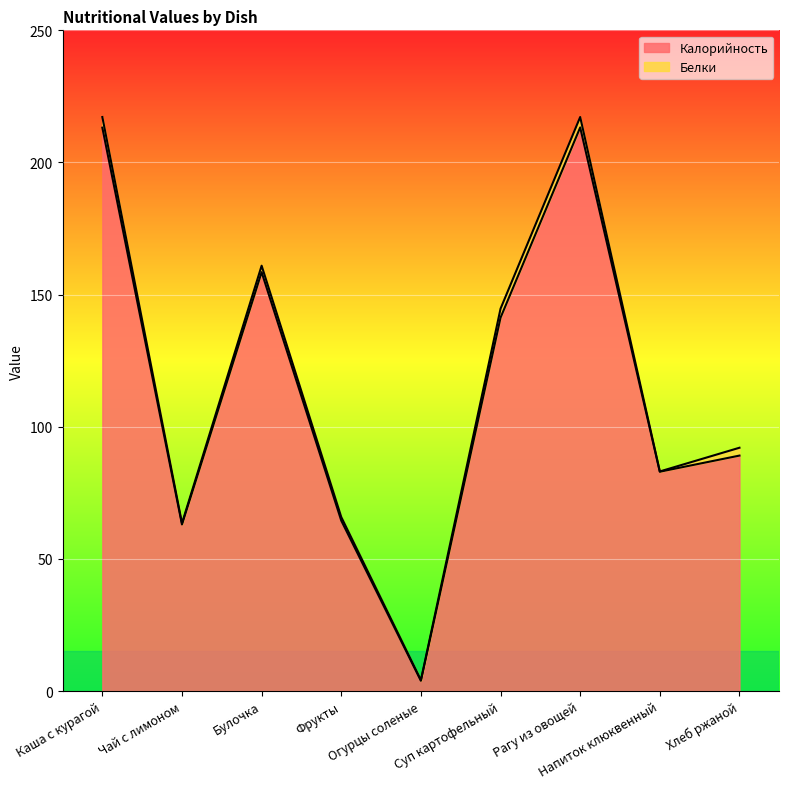

What is the highest value of the Калорийность series?

213.3